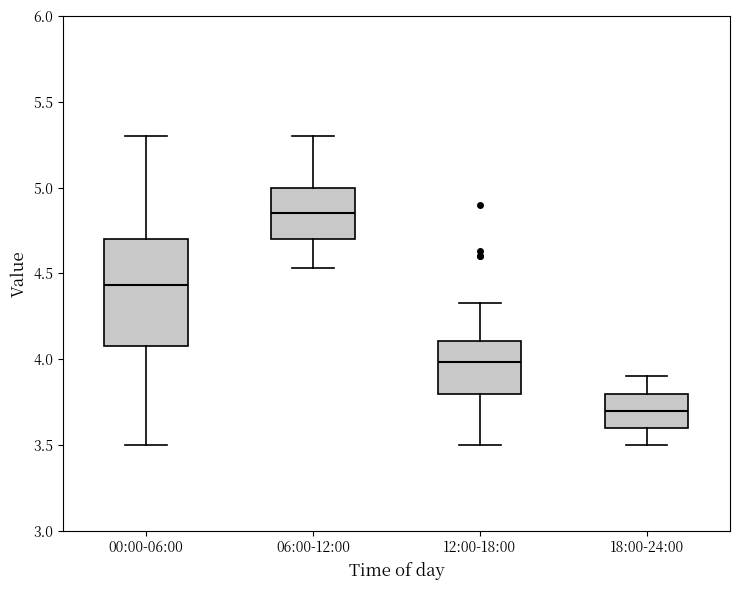

Reading left to right, read every box against the y-axis: the position of its median line, the range the box covers, and the ends of its whiskers. The values are not printed on the chart, so give them approximately, as read against the axis.

00:00-06:00: median 4.45, box 4.10 to 4.70, whiskers 3.50 to 5.30
06:00-12:00: median 4.85, box 4.70 to 5.00, whiskers 4.55 to 5.30
12:00-18:00: median 4.00, box 3.80 to 4.10, whiskers 3.50 to 4.35
18:00-24:00: median 3.70, box 3.60 to 3.80, whiskers 3.50 to 3.90